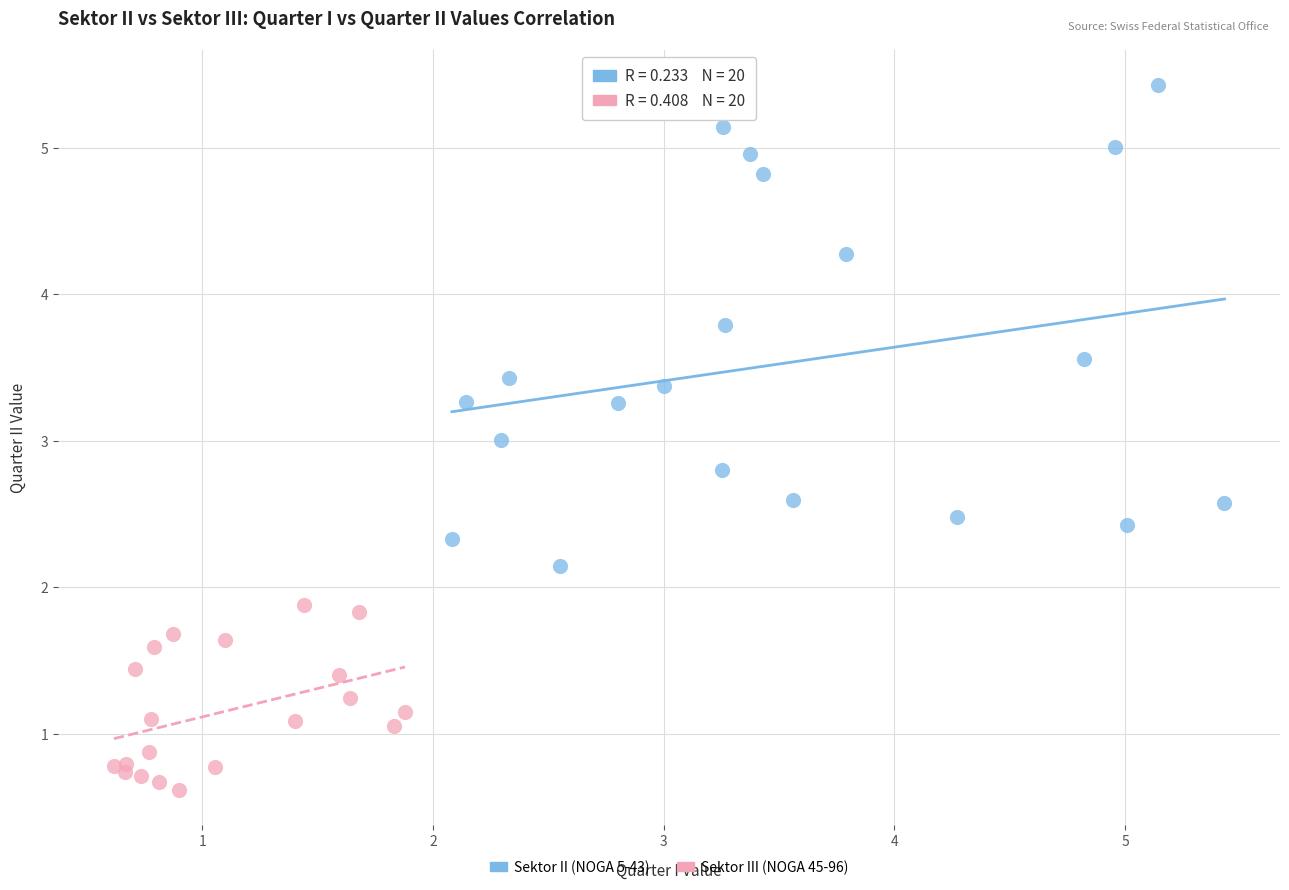

Which series has the largest Y range (max minus min)?

Sektor II (NOGA 5-43)